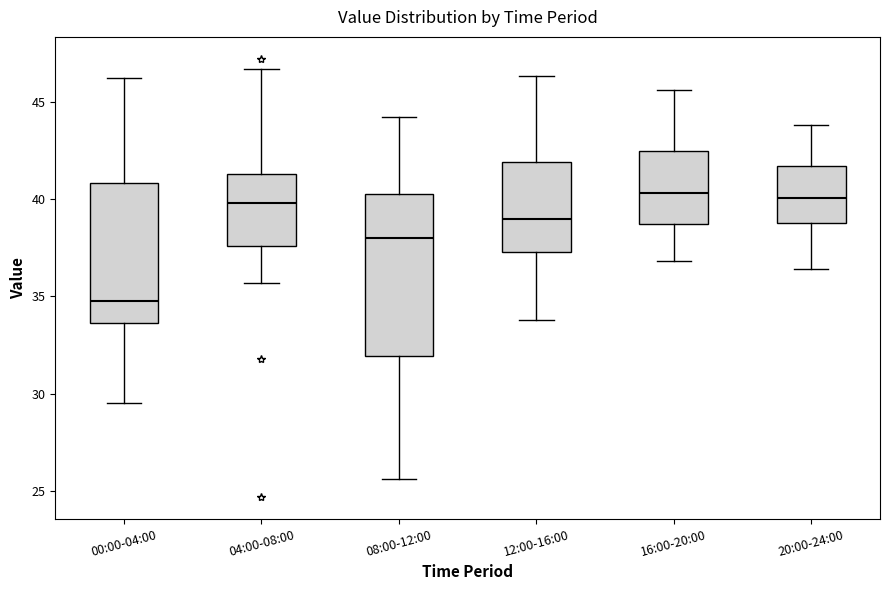

Reading left to right, transcribe this box plot: for each box, give where its median line is, the range the box spans, and where its two whiskers end, as read against the y-axis. The values are not printed on the chart, so give them approximately, as read against the axis.

00:00-04:00: median 35.0, box 33.5 to 41.0, whiskers 29.5 to 46.0
04:00-08:00: median 40.0, box 37.5 to 41.5, whiskers 35.5 to 46.5
08:00-12:00: median 38.0, box 32.0 to 40.5, whiskers 25.5 to 44.0
12:00-16:00: median 39.0, box 37.5 to 42.0, whiskers 34.0 to 46.5
16:00-20:00: median 40.5, box 38.5 to 42.5, whiskers 37.0 to 45.5
20:00-24:00: median 40.0, box 39.0 to 41.5, whiskers 36.5 to 44.0